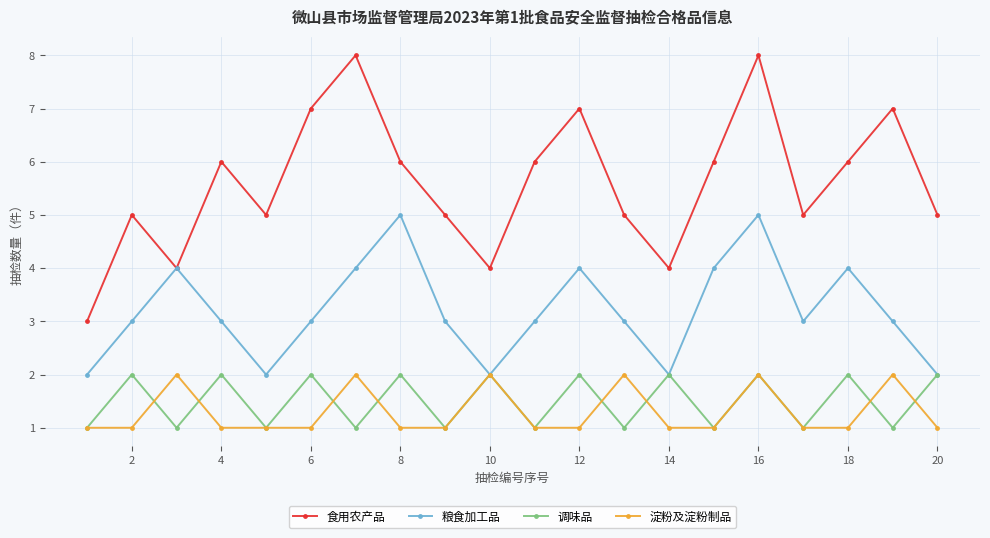

True or false: 调味品 and 食用农产品 cross at least once.

False